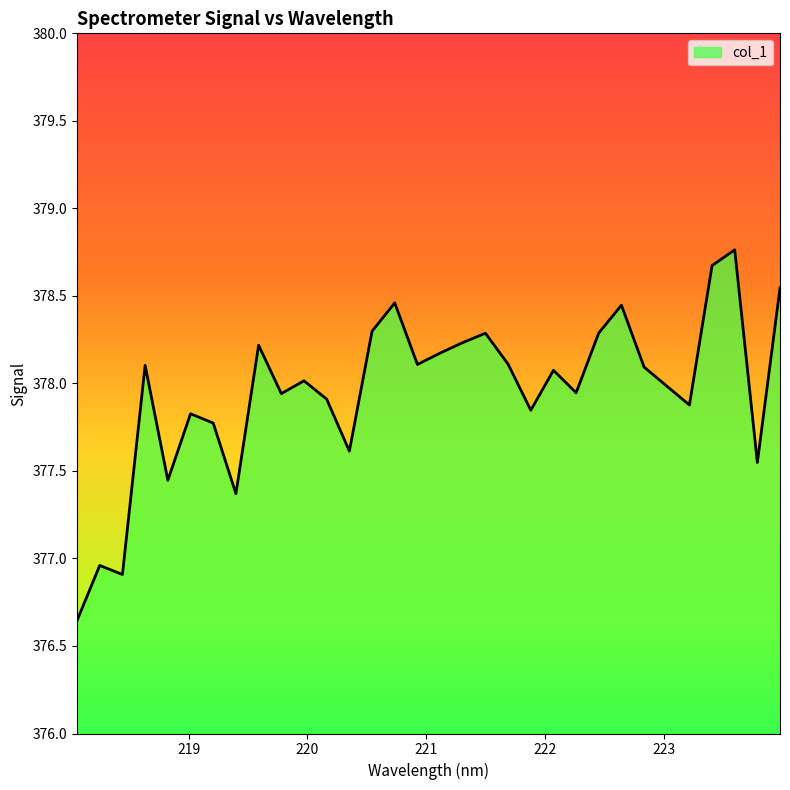

What is the difference between the maximum and minimum values?

2.1